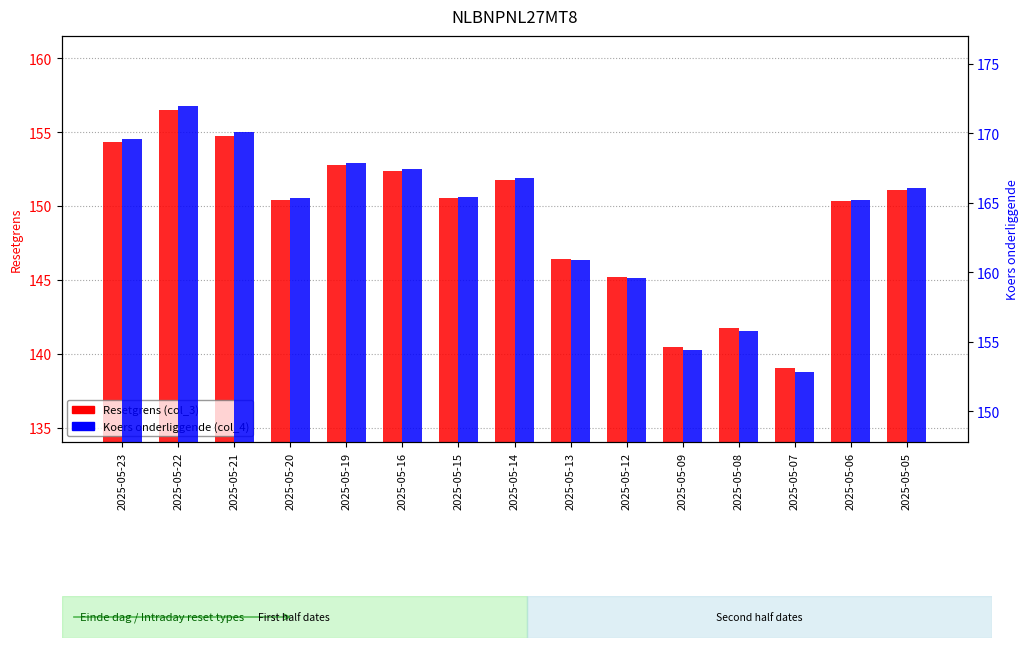

What is the sum of the Koers onderliggende (col_4) values at 2025-05-21 and 2025-05-22?

342.0